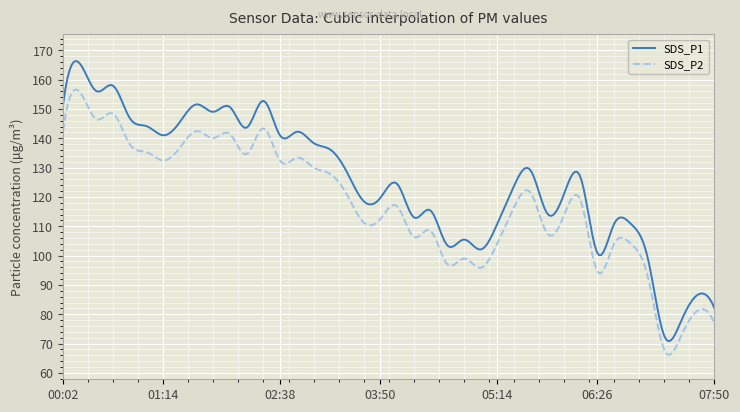

List the series in order of their peak value, lowest first.

SDS_P2, SDS_P1